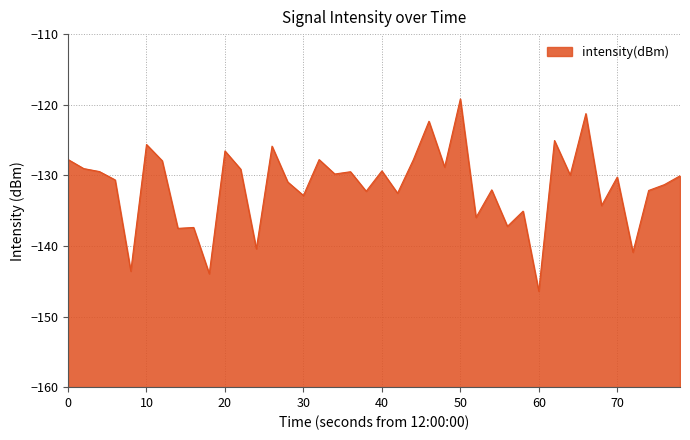

Which label corresponds to the smallest value in the chart?

60